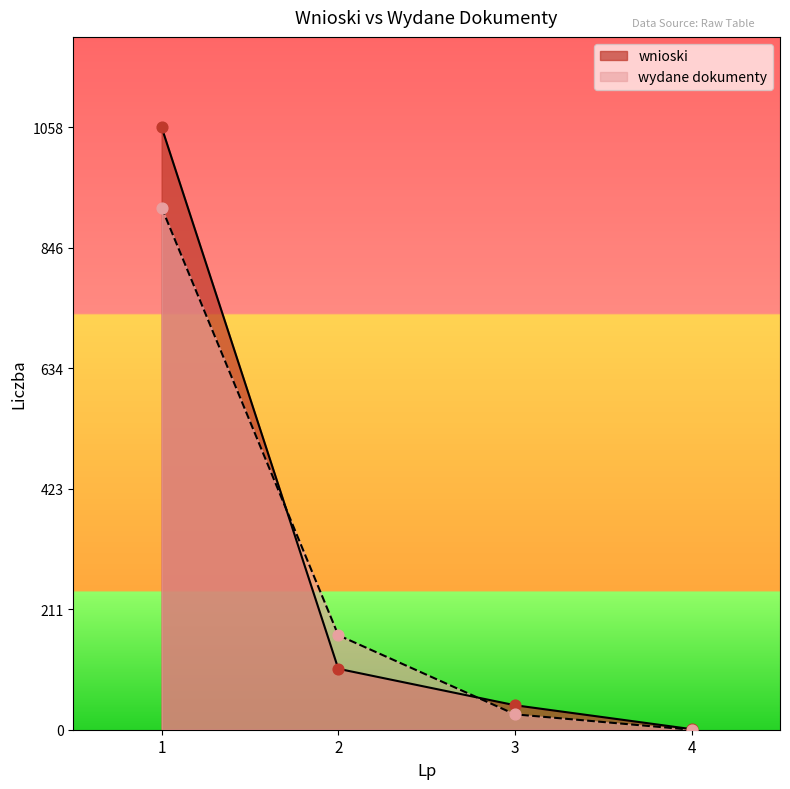

Which series has the largest total across all categories?

wnioski